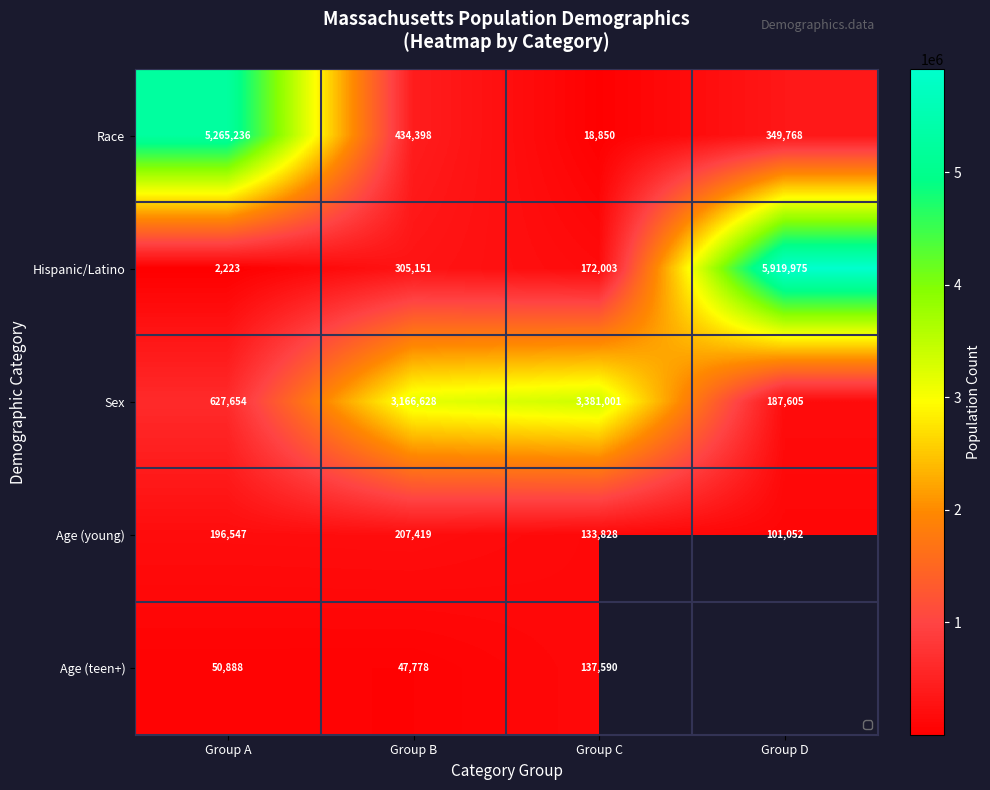

What is the difference between the highest and lowest values at Group D?

5818923.0